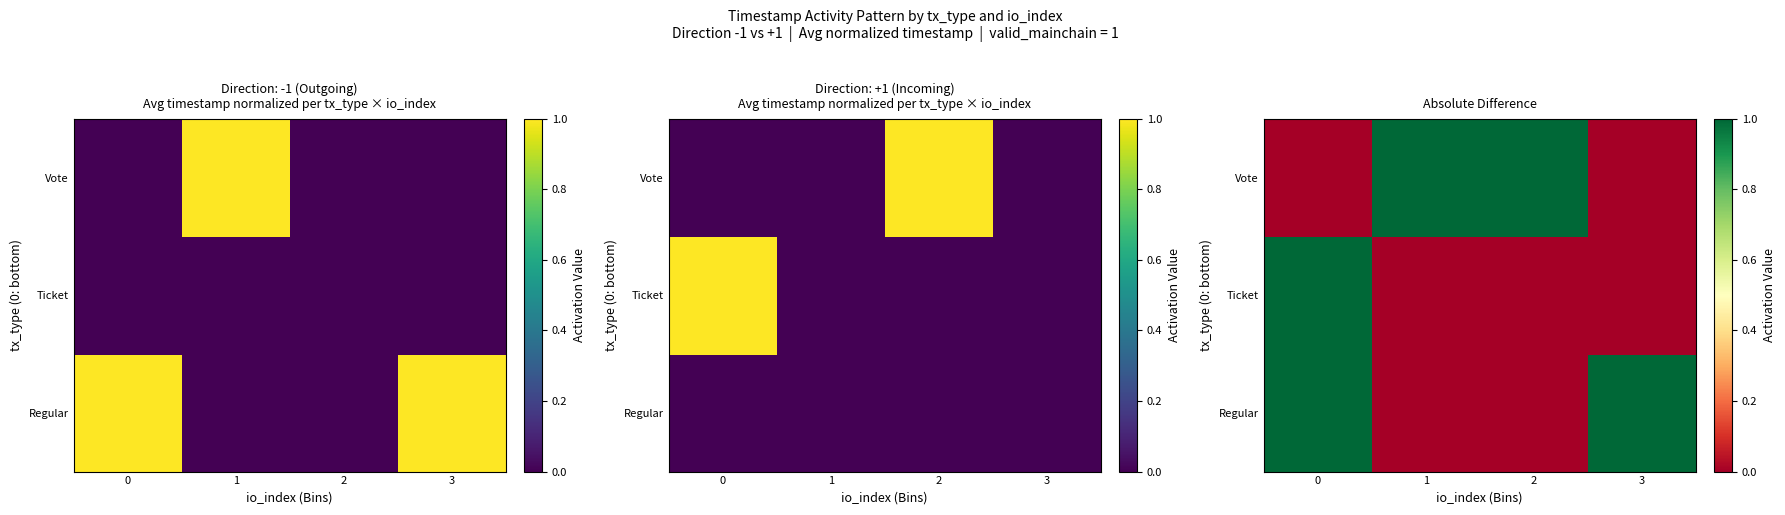

Is the value of row_0 at 3 greater than the value of row_1 at 1?

Yes